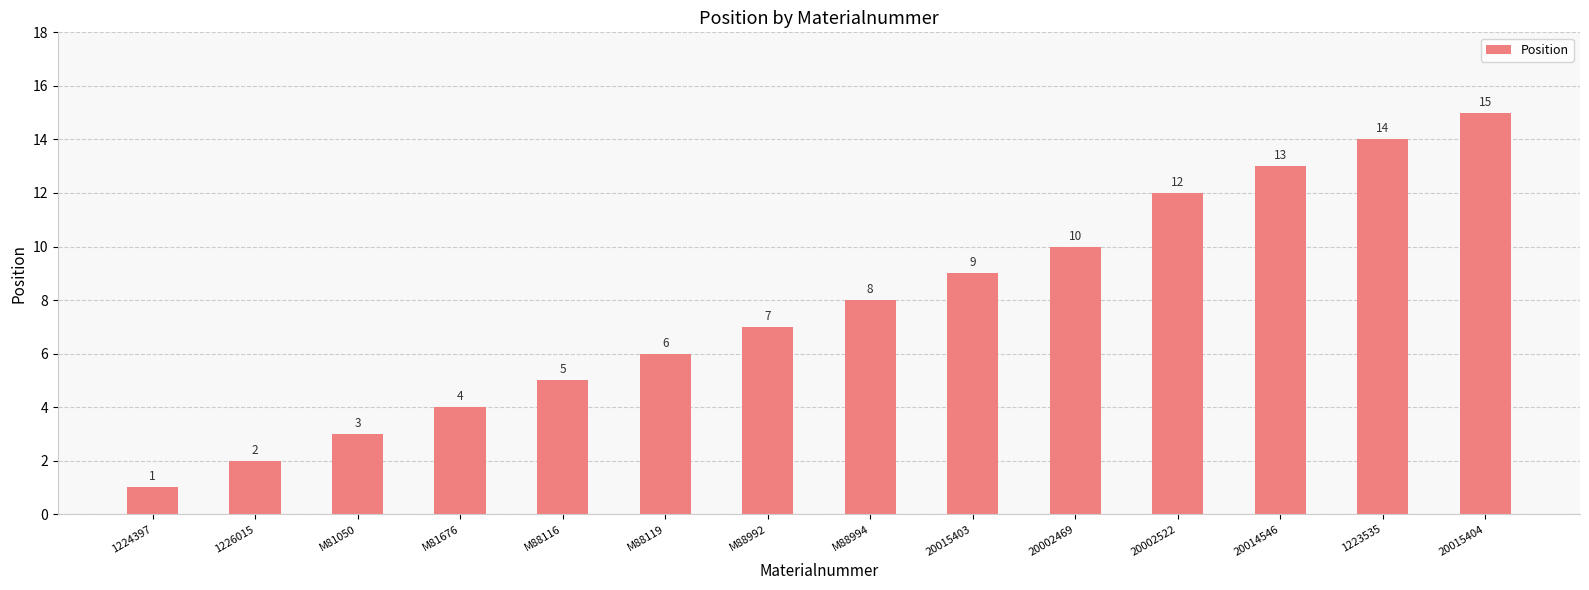

What is the value of the 8th bar from the left?

8